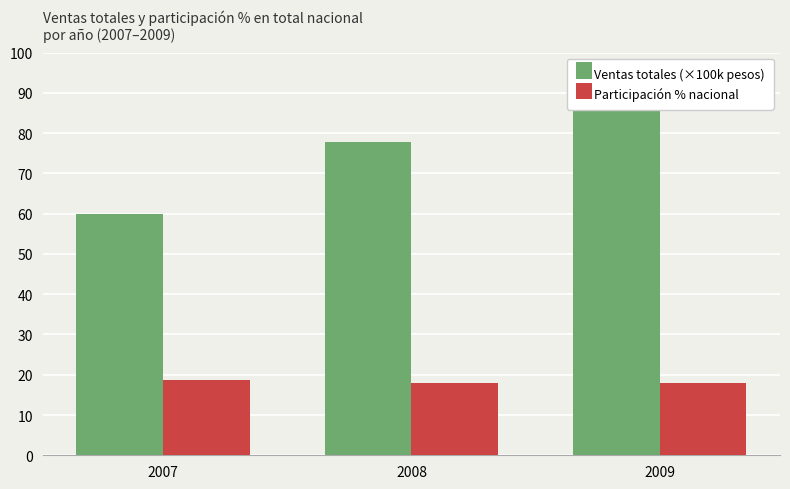

Which category has the highest value in the Participación % nacional series?

2007